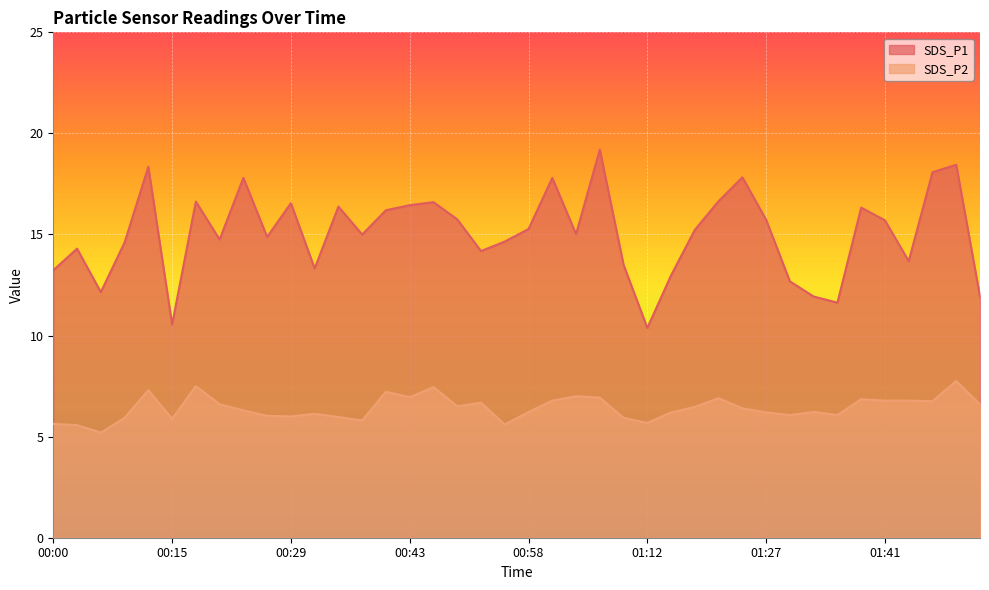

Is it true that SDS_P1 equals 22.6 at 01:27?

False